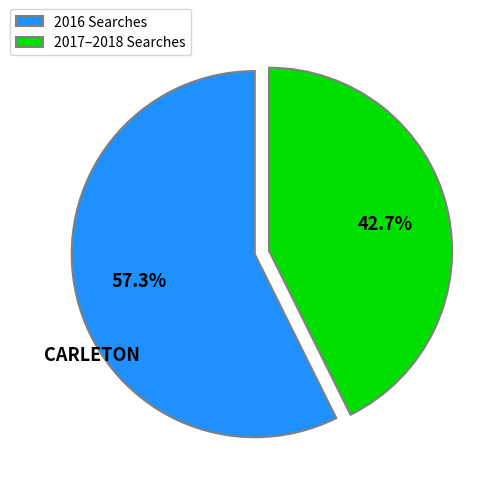

Which has a higher value, 2016 Searches or 2017–2018 Searches?

2016 Searches